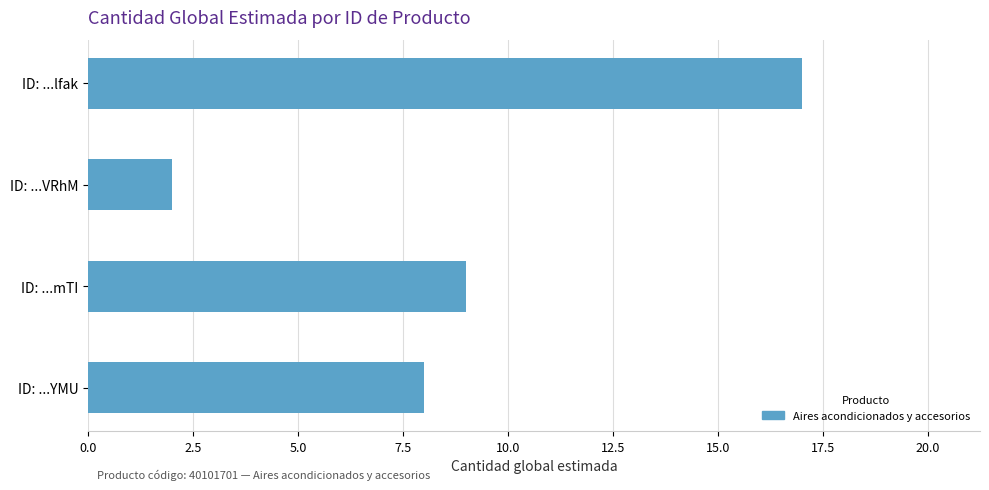

The chart shows a value of 2 at ID: ...mTI. True or false?

False